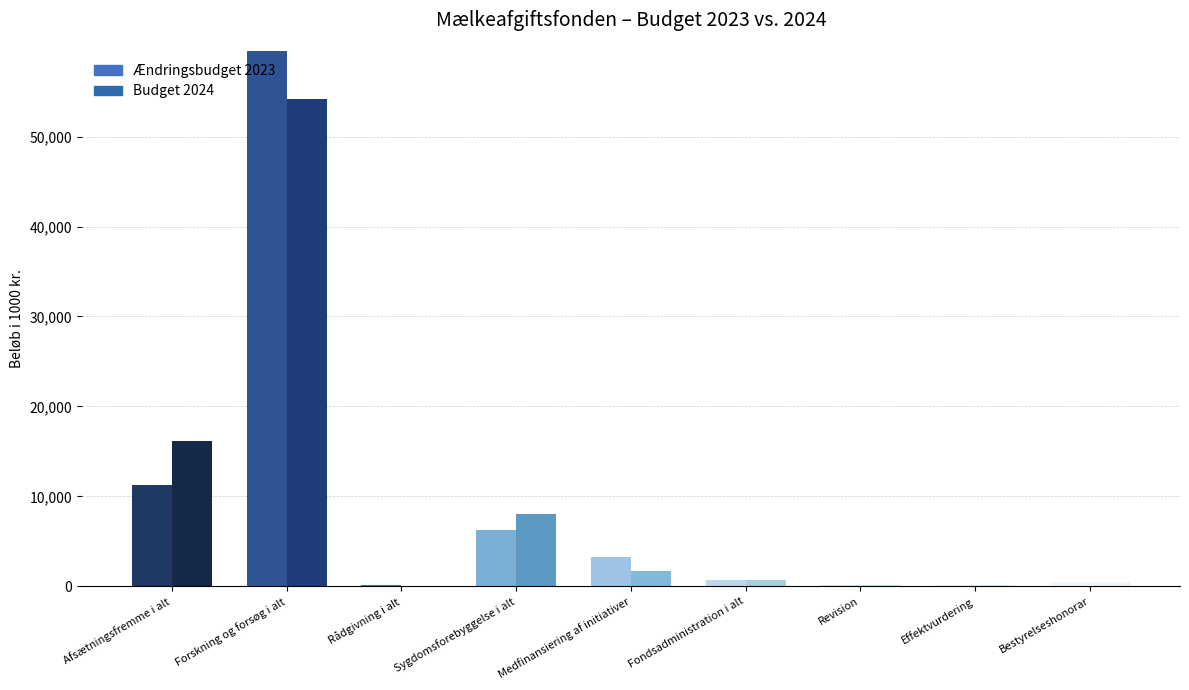

Which label corresponds to the smallest value in the chart?

Forskning og forsøg i alt